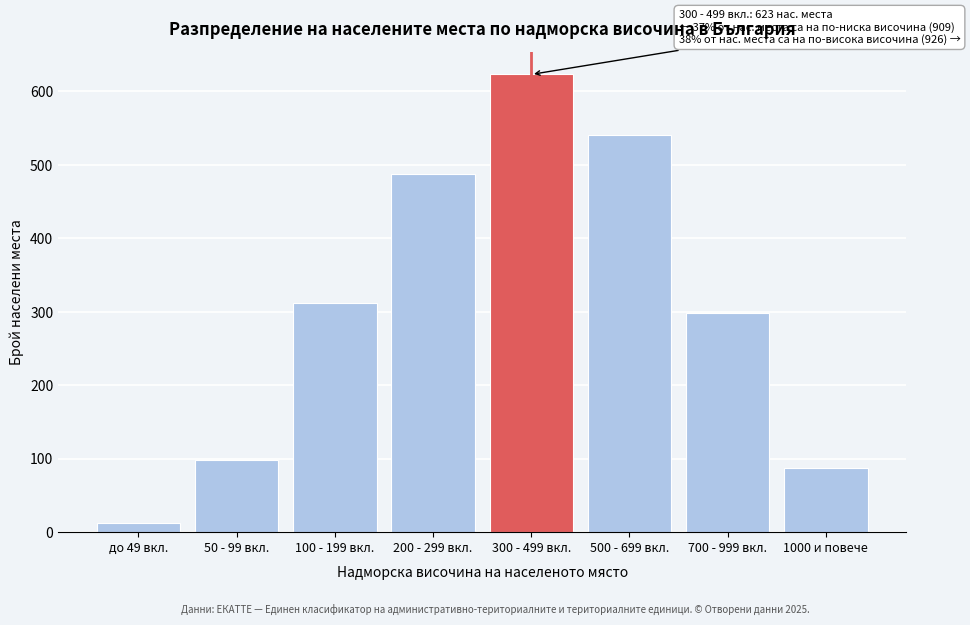

Reading left to right, what are all the values shown in this chart?

12	98	312	487	623	541	298	87